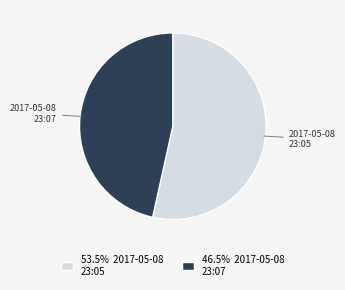

What is the ratio of the value at 53.5% 2017-05-08 23:05 to the value at 46.5% 2017-05-08 23:07?

1.1